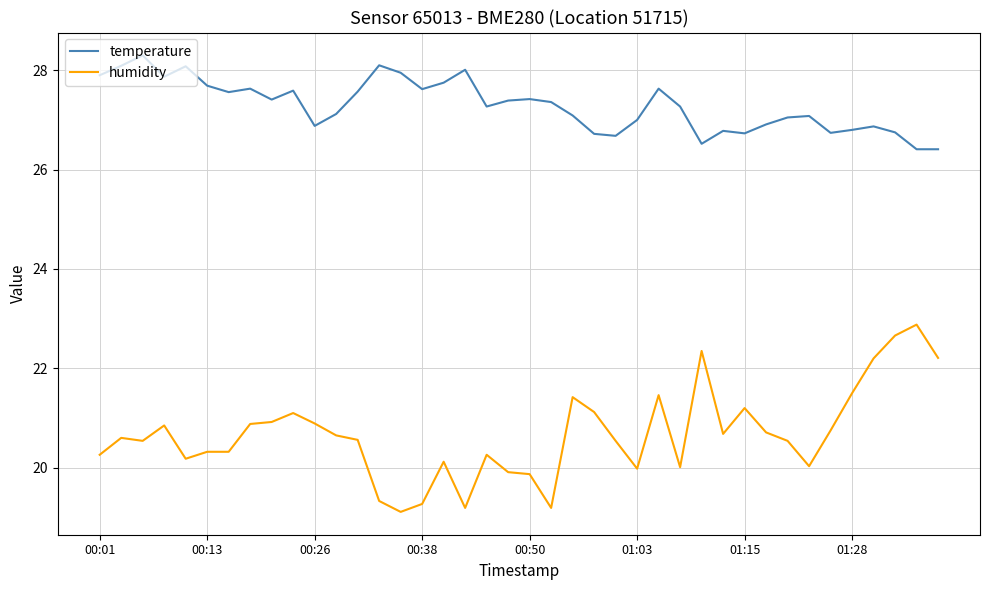

What is the maximum value for humidity?

22.9